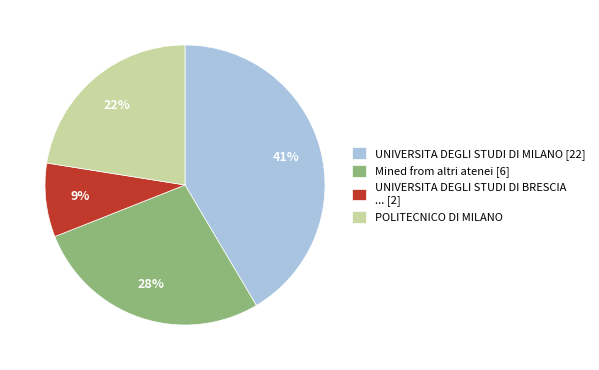

Count the number of slices in the pie.

4